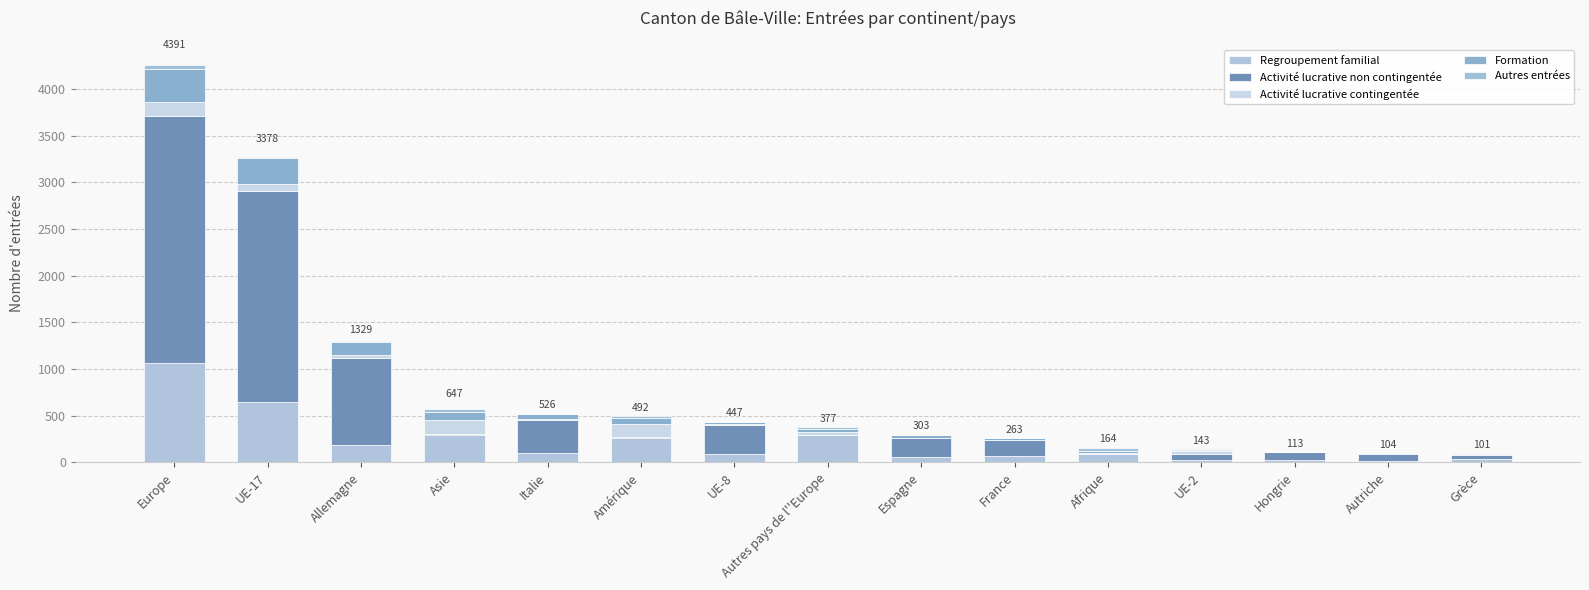

The Formation series shows 25 at Italie. True or false?

False